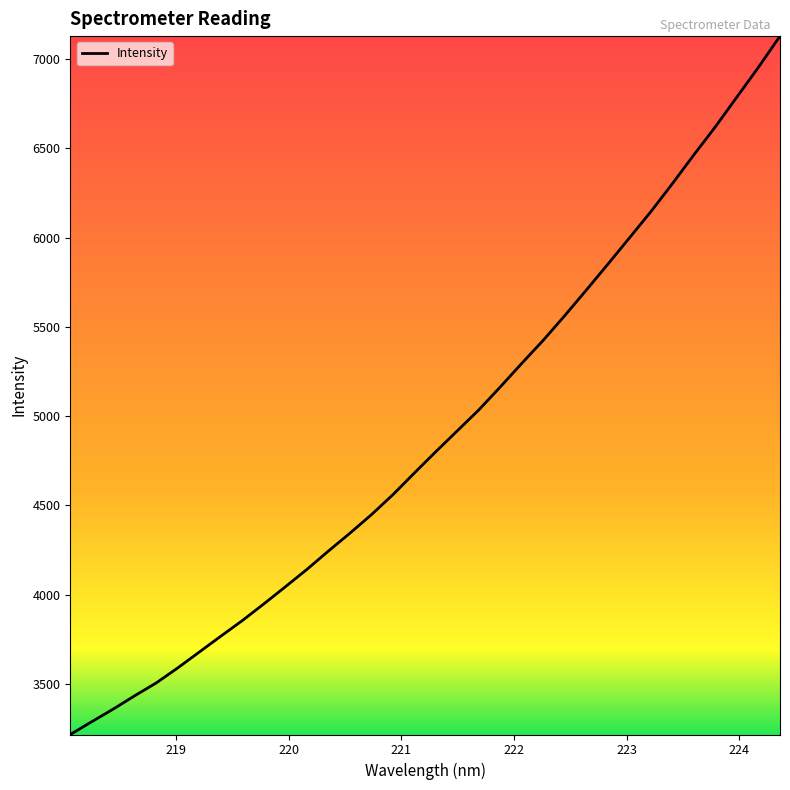

What is the average value?

4891.3